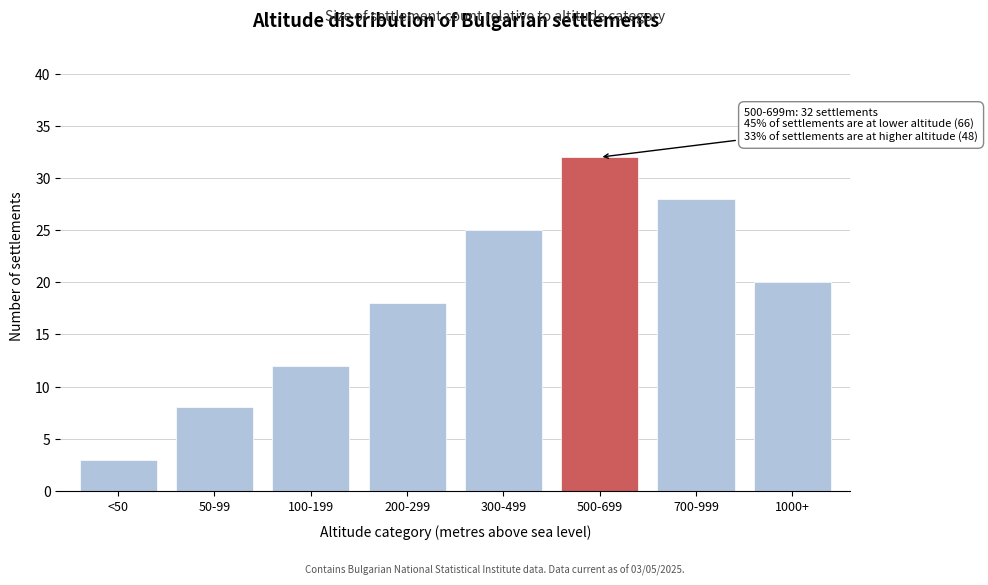

Reading left to right, what are all the values shown in this chart?

<50=3	50-99=8	100-199=12	200-299=18	300-499=25	500-699=32	700-999=28	1000+=20